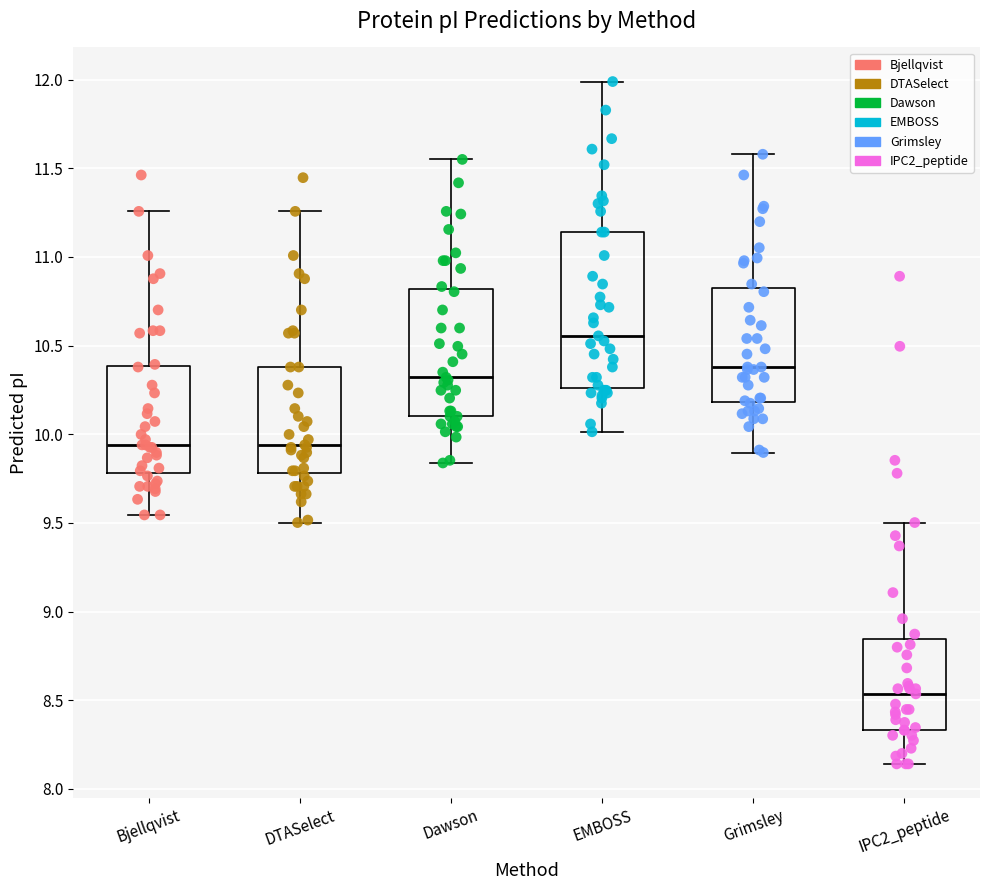

Which box has the highest median line?

EMBOSS